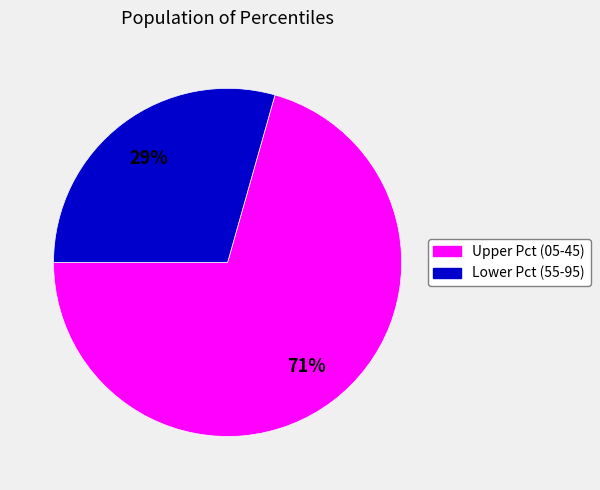

Is there any slice that represents more than half of the pie?

Yes